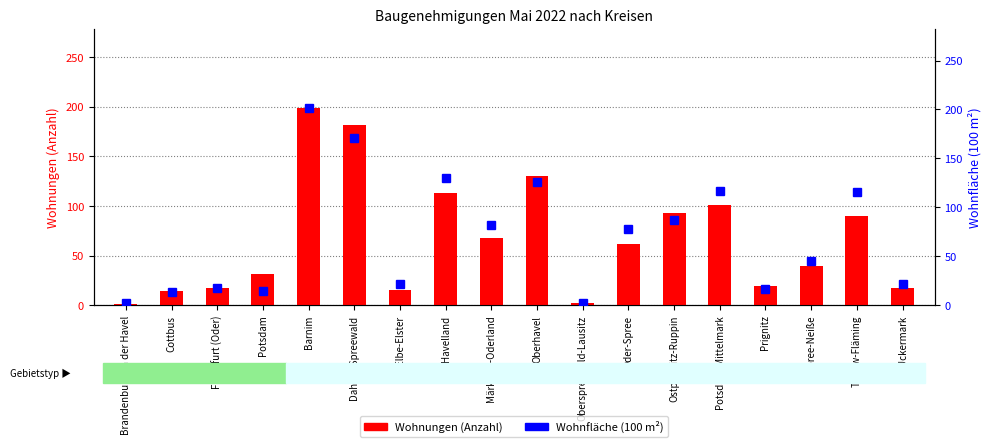

Rank the series by their maximum value, from lowest to highest.

Wohnungen (Anzahl), Wohnfläche (100 m²)